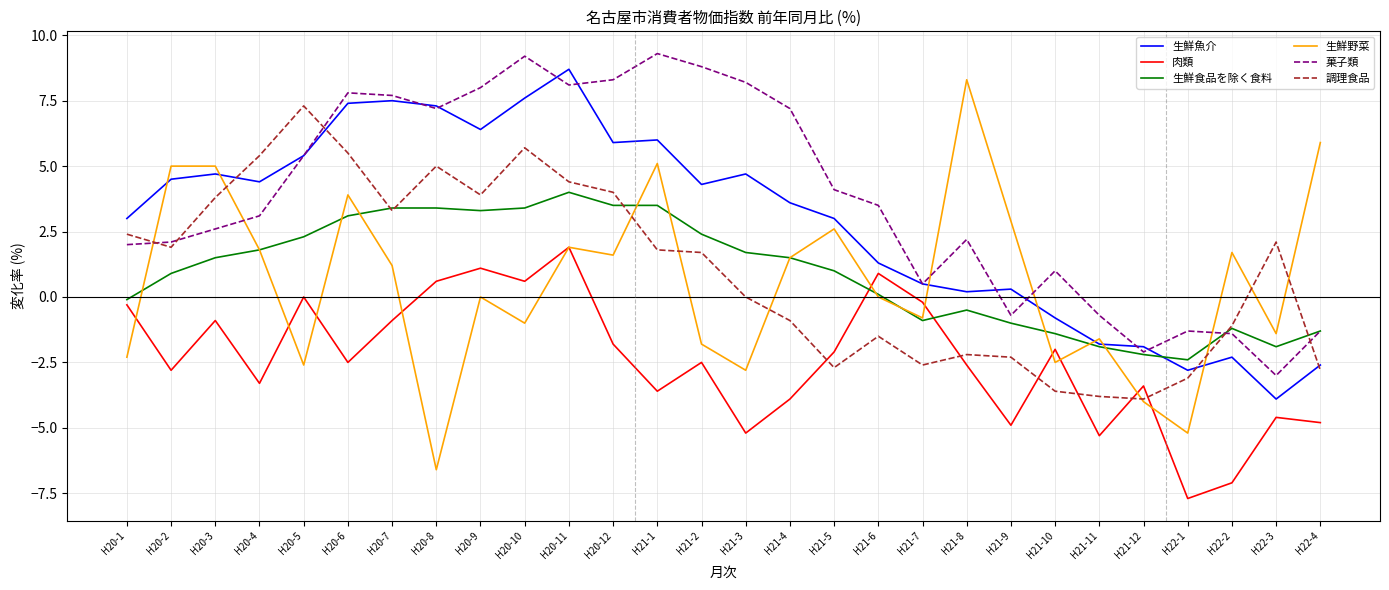

Count the number of data series in this chart.

6